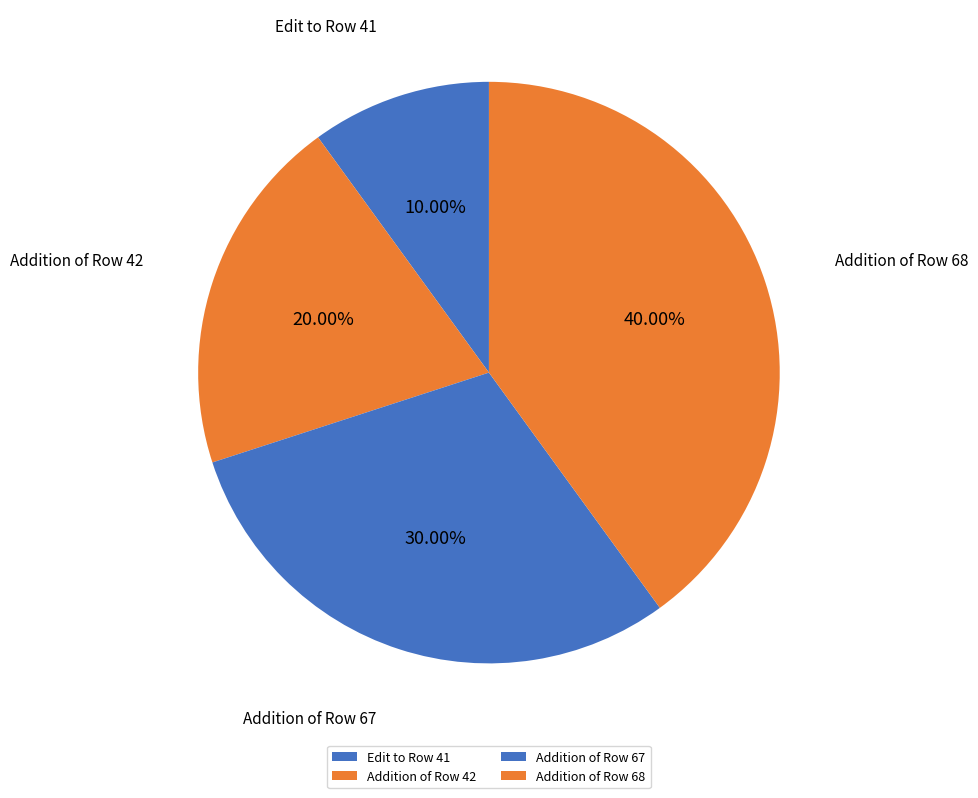

What is the ratio of the value at Addition of Row 42 to the value at Addition of Row 67?

0.7